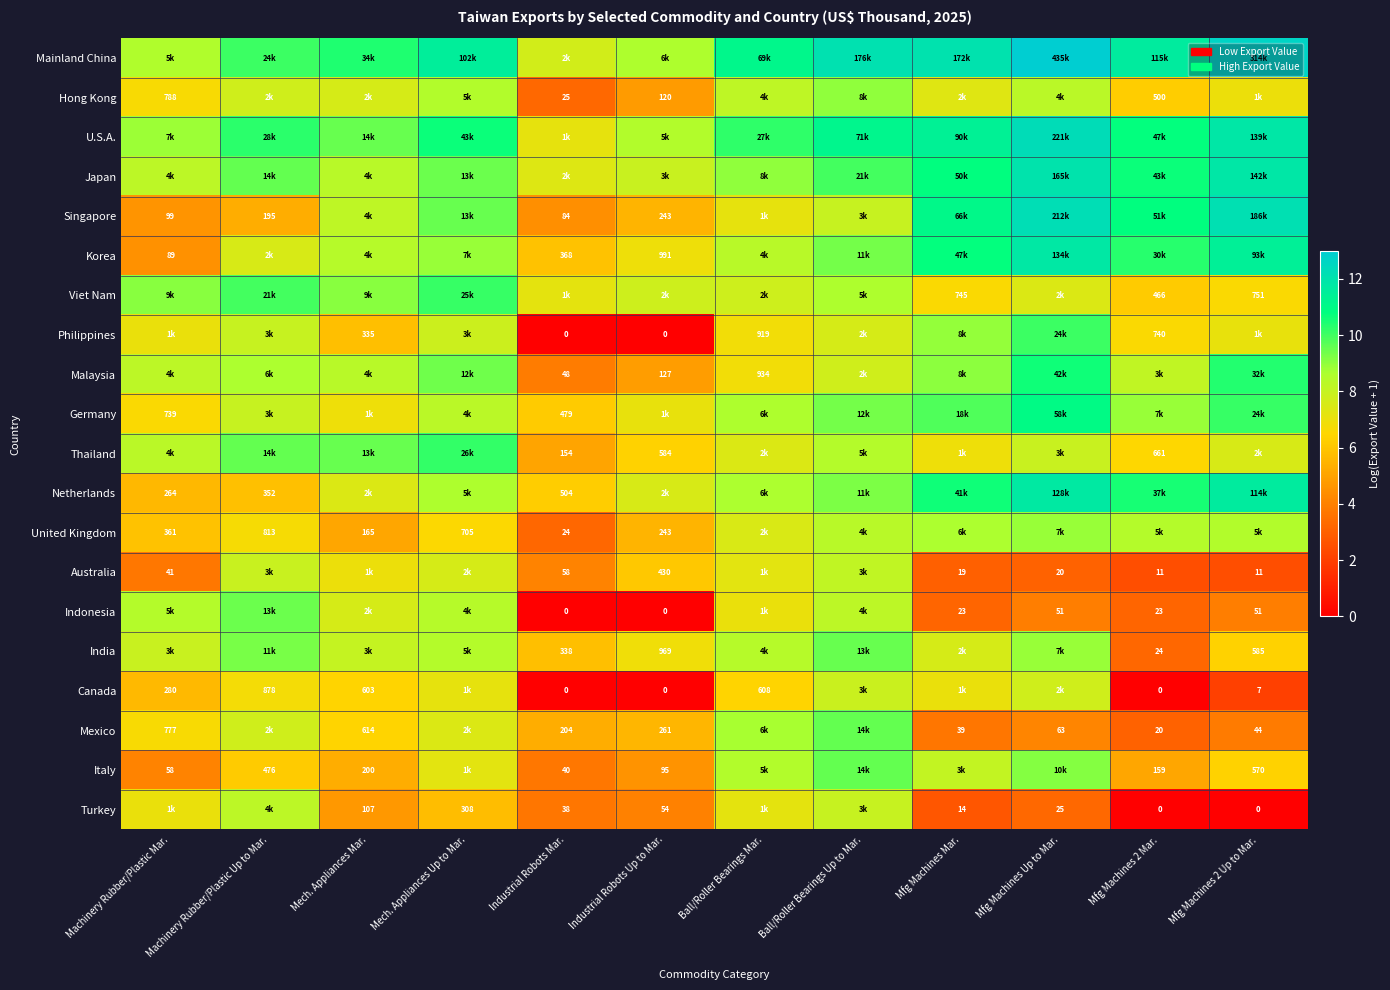

At which label is Italy closest to 6?

Machinery Rubber/Plastic Up to Mar.